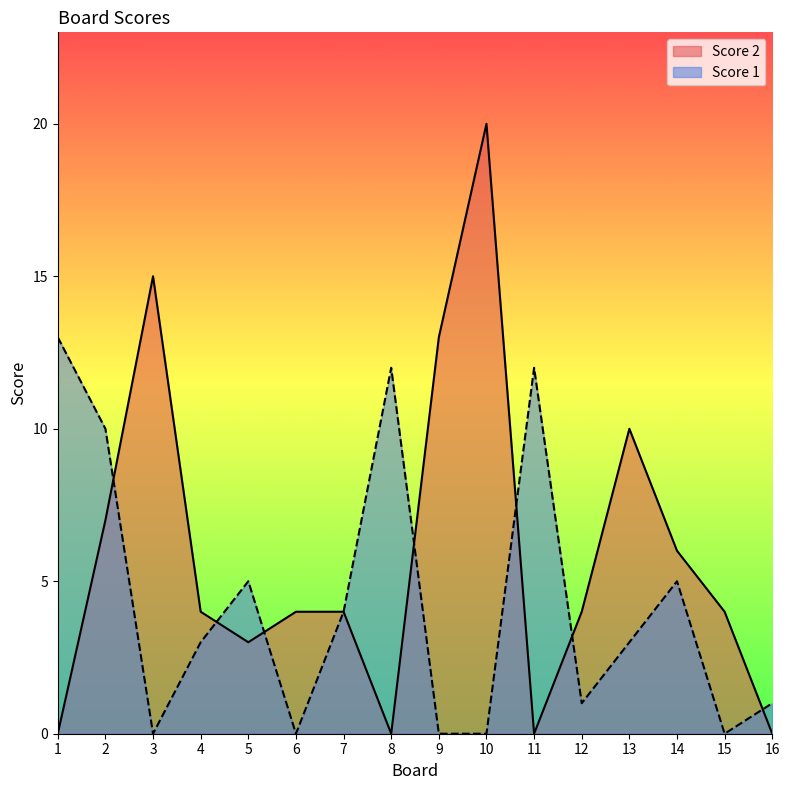

What is the highest value of the Score 2 series?

20